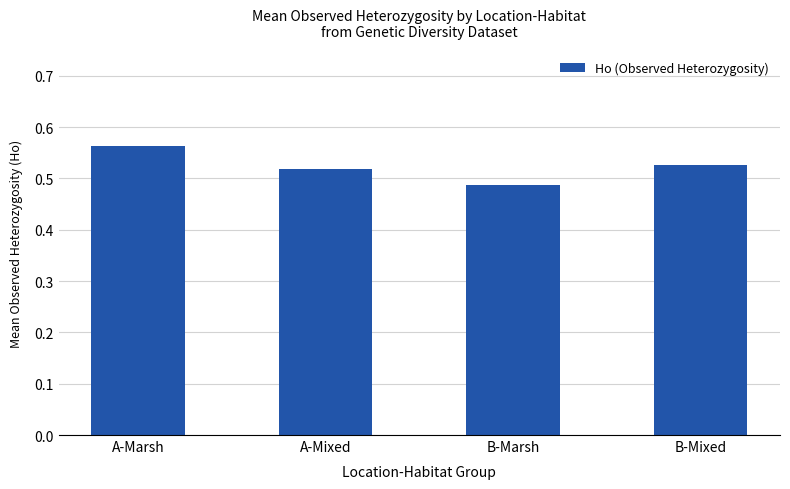

What is the sum of all values?

2.1